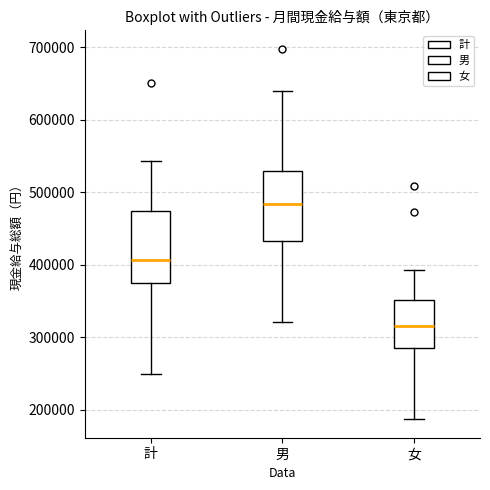

Which box has the lowest median line?

女